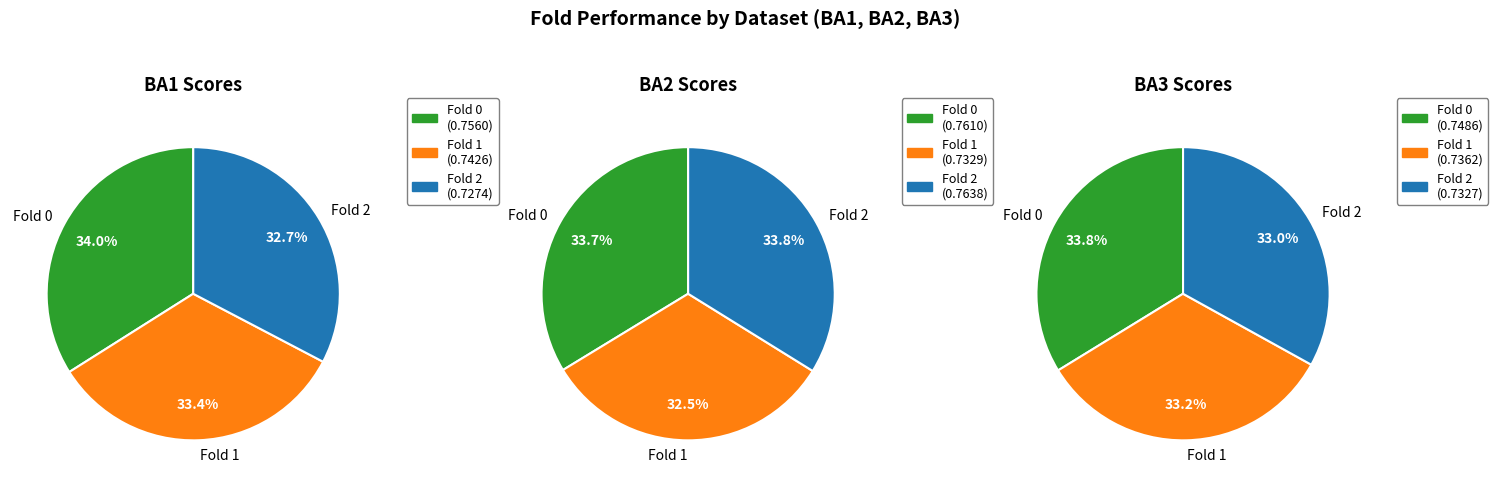

Count the number of slices in the pie.

3